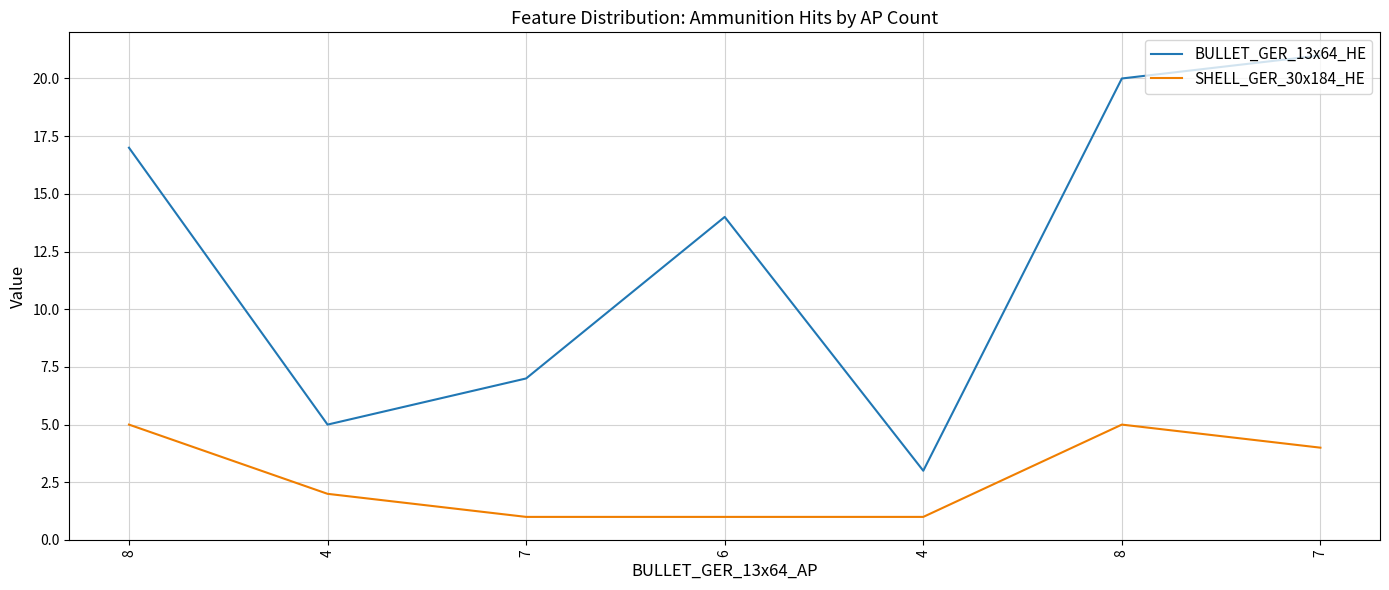

At which category is the sum across all series the highest?

8